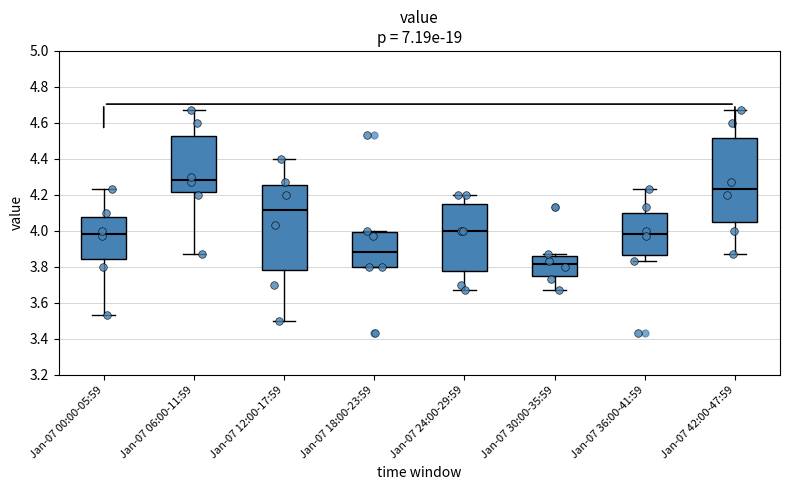

Which box has the highest median line?

Jan-07 06:00-11:59